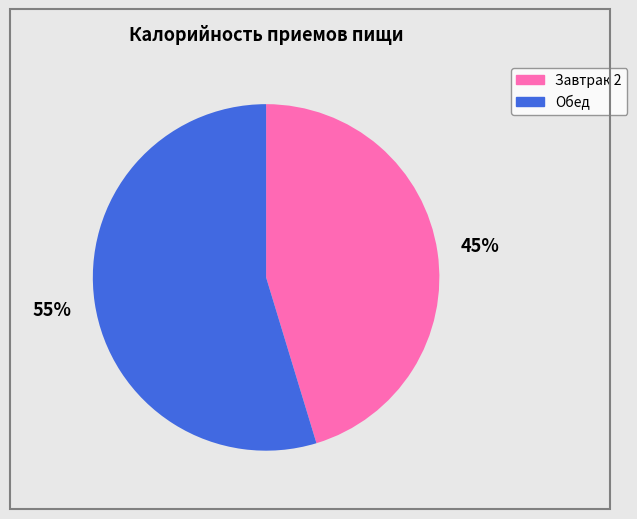

To the nearest percent, what is the combined percentage of Обед and Завтрак 2?

100%